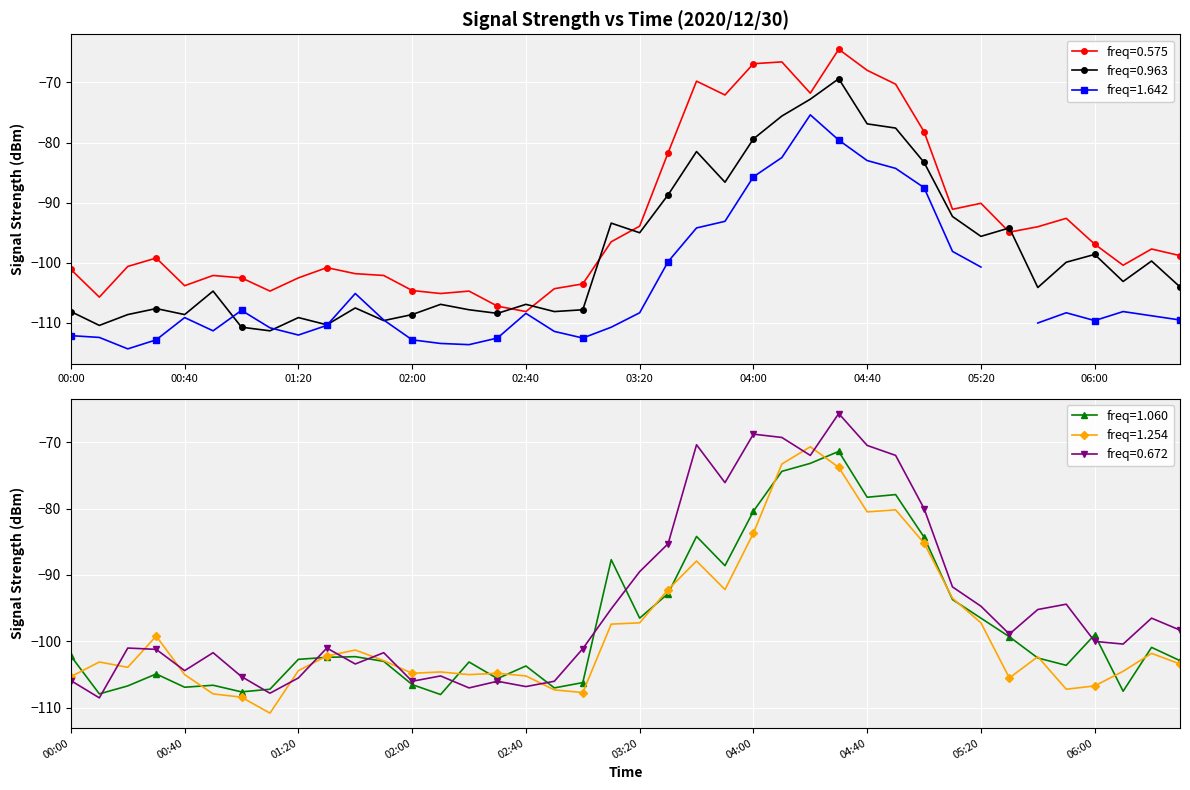

What is the maximum value for freq=1.060?

-71.4